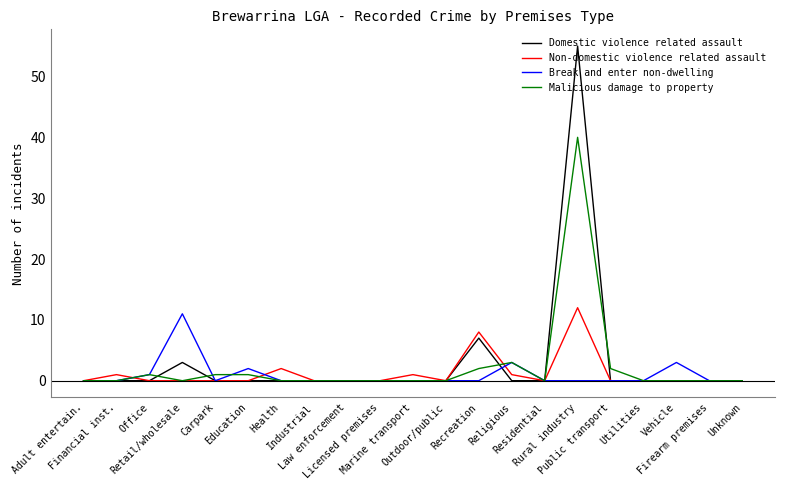

Is it true that Malicious damage to property equals 3 at Religious?

True